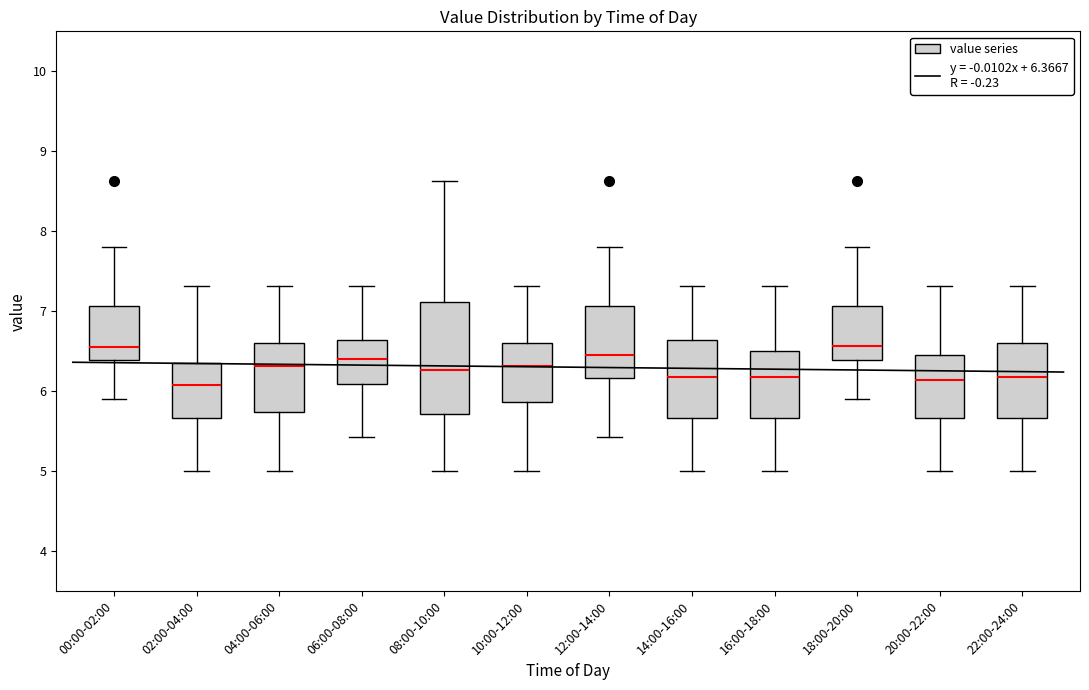

Where is the upper edge of the box for 04:00-06:00 on the y-axis? The values are not printed on the chart, so give them approximately, as read against the axis.

6.6